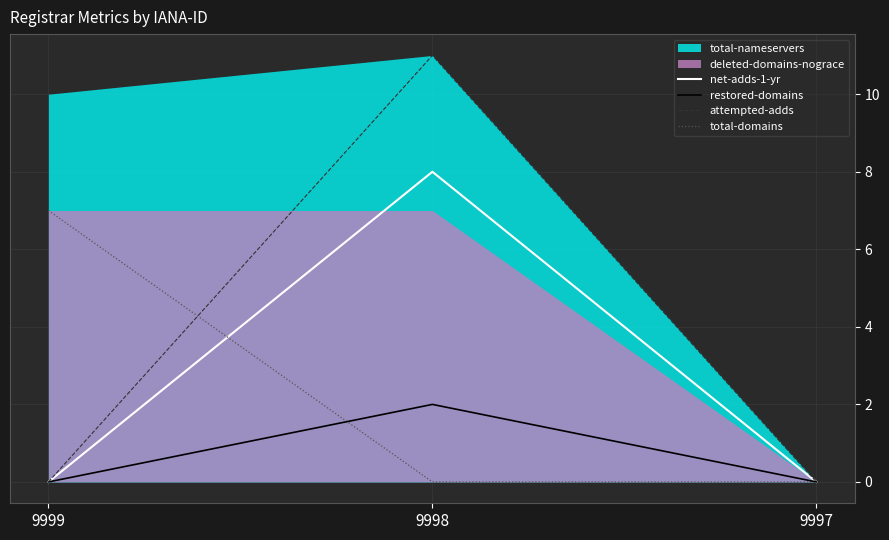

At which category does the chart reach its minimum across all series?

9999